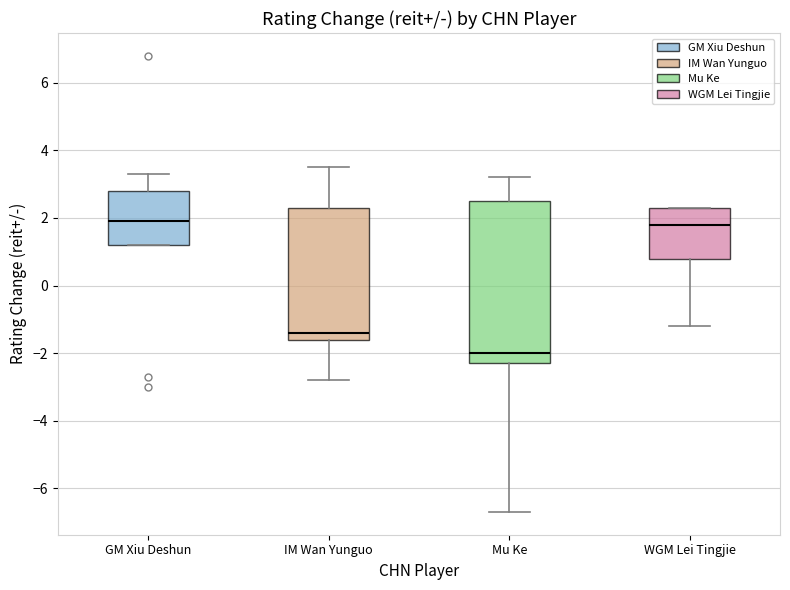

Reading left to right, transcribe this box plot: for each box, give where its median line is, the range the box spans, and where its two whiskers end, as read against the y-axis. The values are not printed on the chart, so give them approximately, as read against the axis.

GM Xiu Deshun: median 2.0, box 1.2 to 2.8, whiskers 1.2 to 3.4
IM Wan Yunguo: median -1.4, box -1.6 to 2.4, whiskers -2.8 to 3.6
Mu Ke: median -2.0, box -2.2 to 2.6, whiskers -6.6 to 3.2
WGM Lei Tingjie: median 1.8, box 0.8 to 2.4, whiskers -1.2 to 2.4